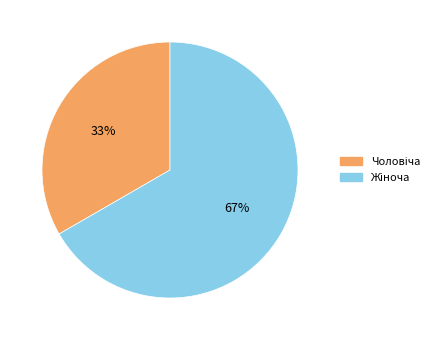

Does any single category account for the majority?

Yes